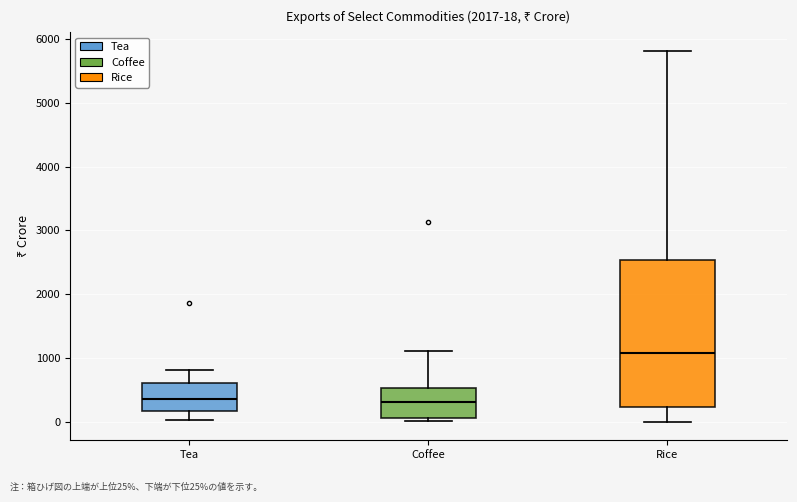

Comparing the boxes themselves (not the whiskers), which one is the tallest?

Rice